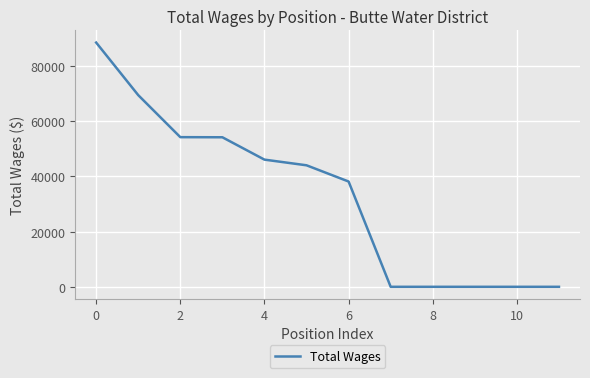

What is the sum of all values?

393991